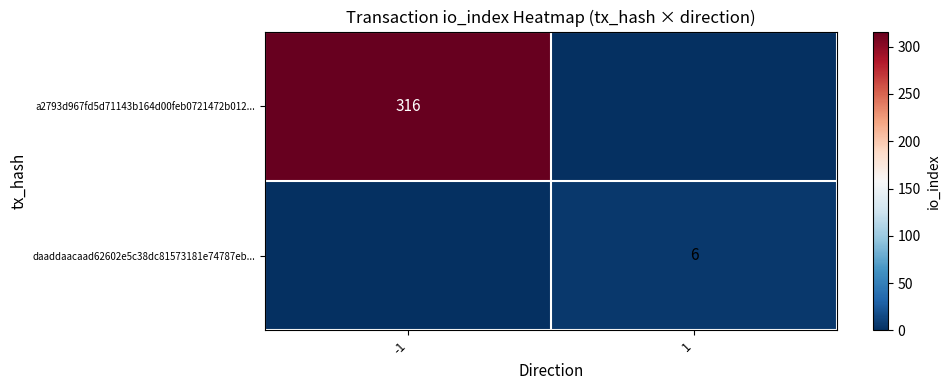

Is the value of a2793d967fd5d71143b164d00feb0721472b012... at -1 greater than the value of daaddaacaad62602e5c38dc81573181e74787eb... at 1?

Yes